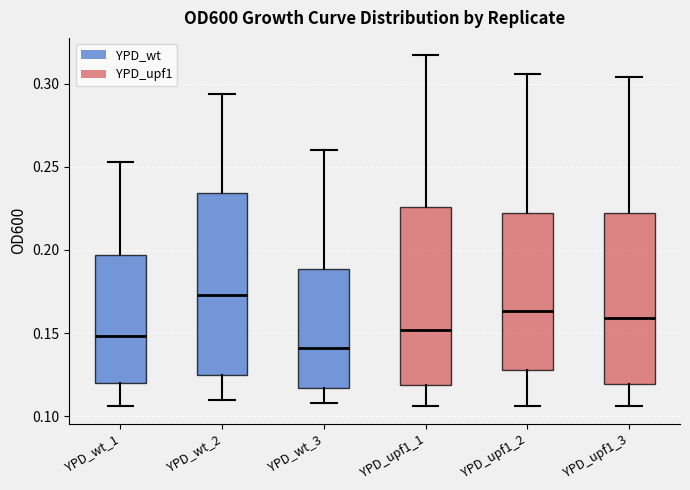

Which box's median line is the lowest?

YPD_wt_3